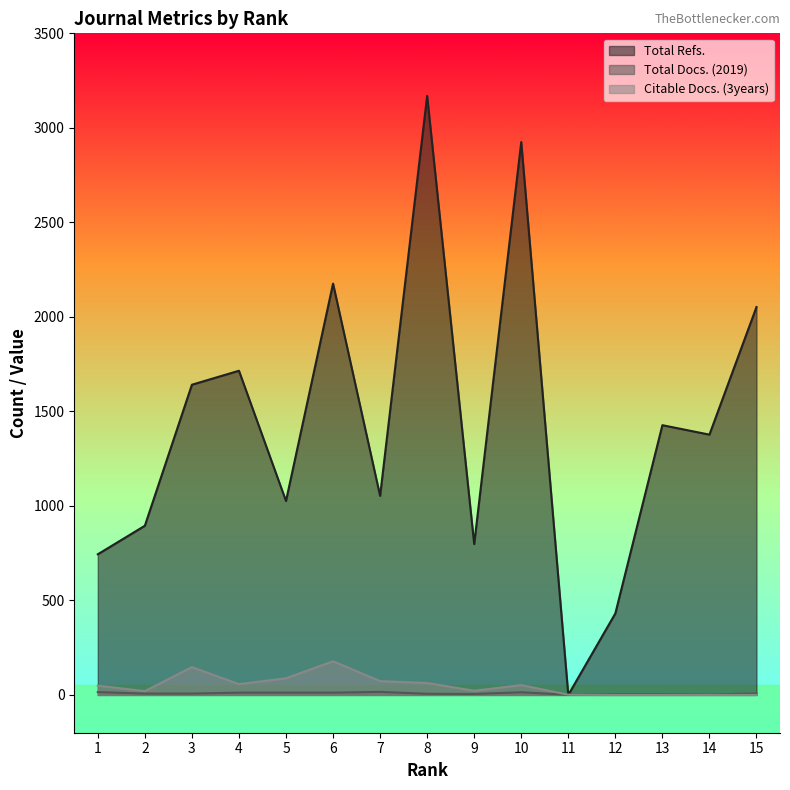

What is the value of the Total Docs. (2019) point at the 10th from the left?

14